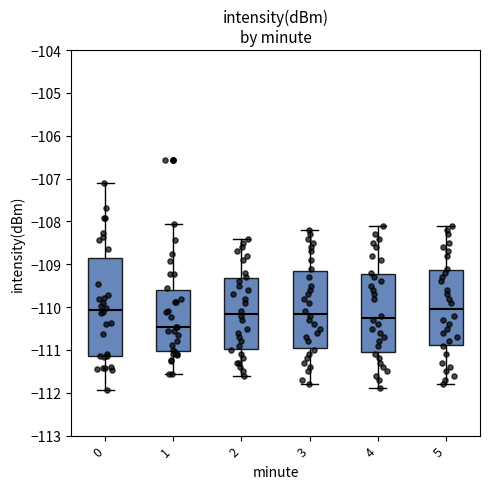

Comparing the boxes themselves (not the whiskers), which one is the tallest?

0